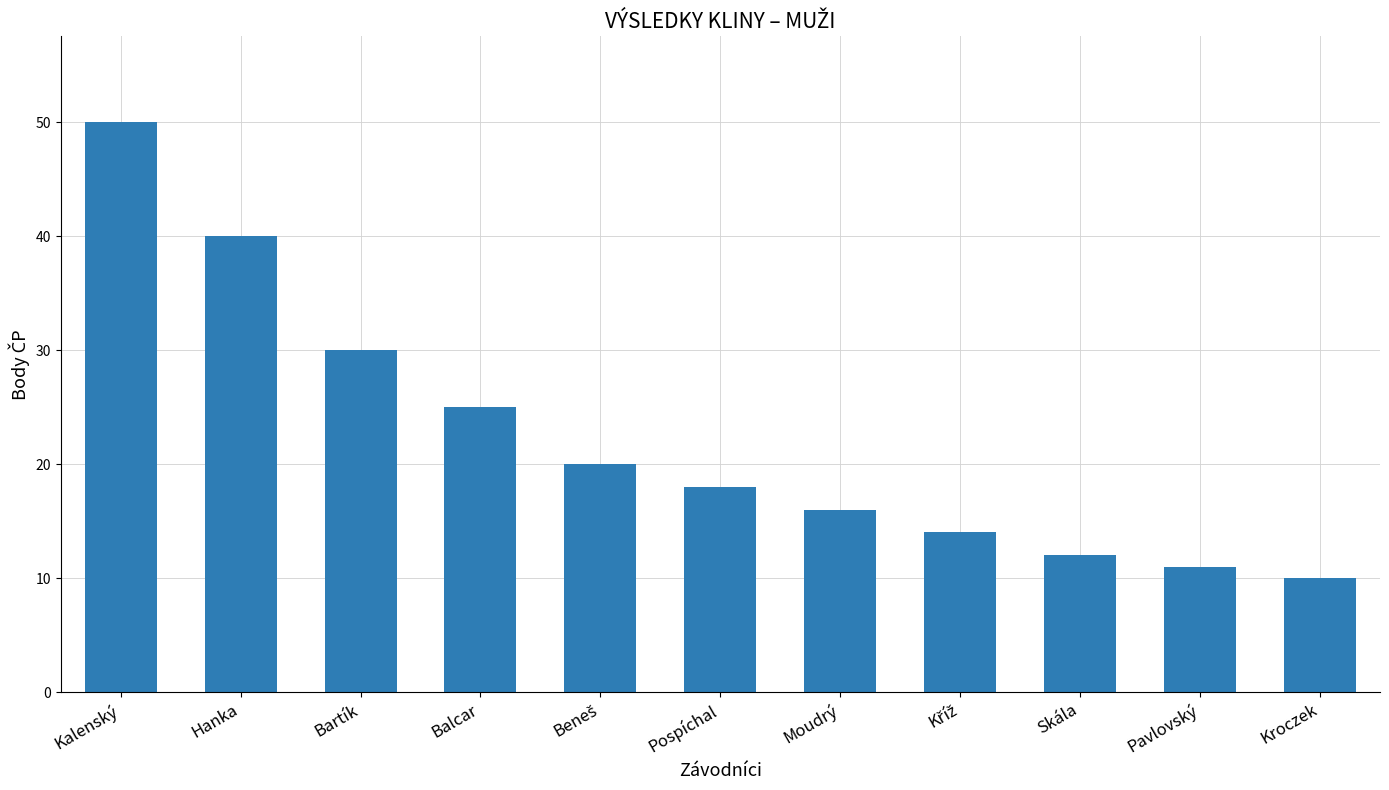

Where is the data nearest to the value 30?

Bartík